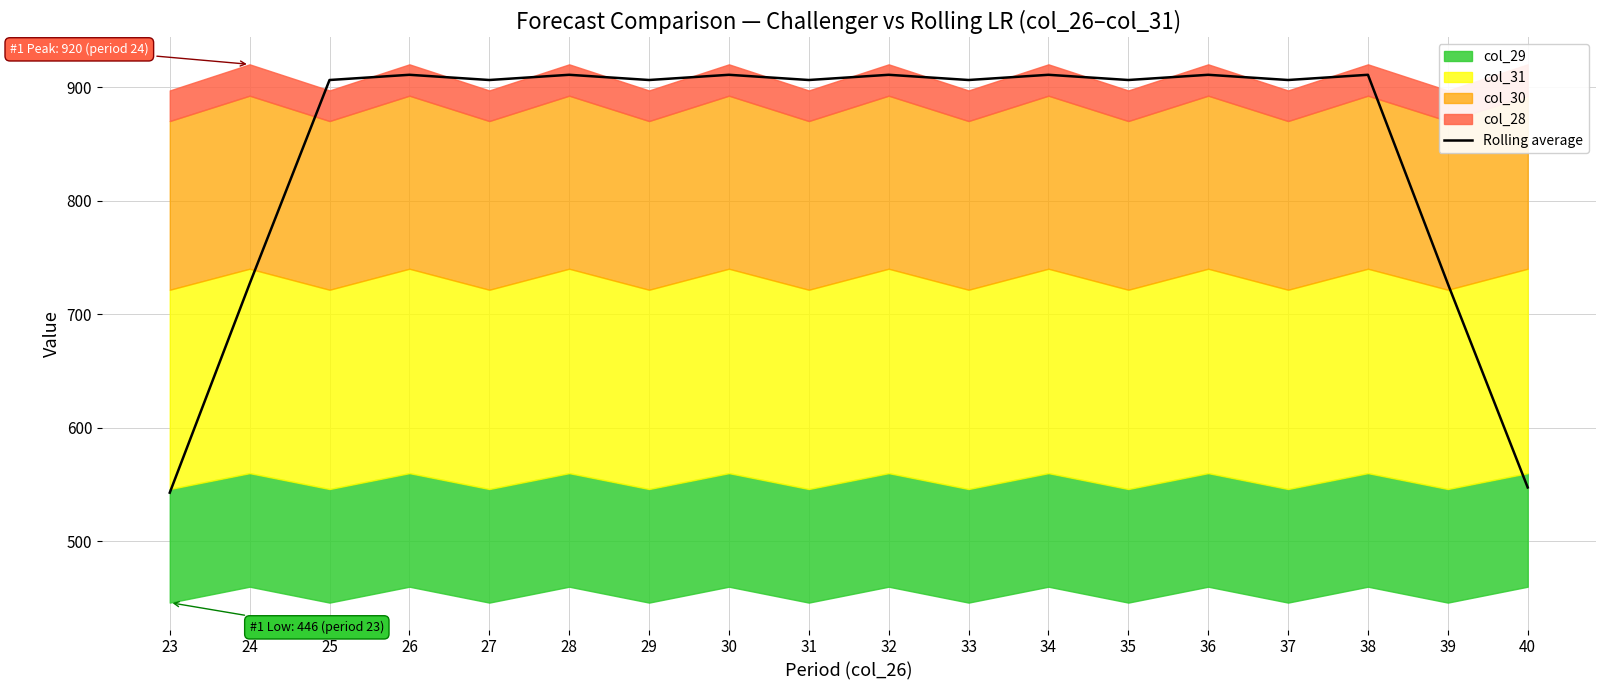

Reading left to right, transcribe all the data shown in this chart.

542.8	726.8	906.2	910.8	906.2	910.8	906.2	910.8	906.2	910.8	906.2	910.8	906.2	910.8	906.2	910.8	726.8	547.4